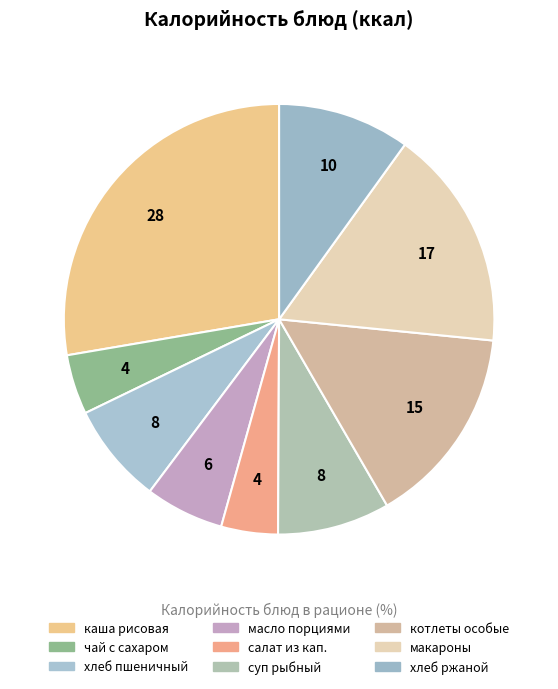

How many segments does this pie chart have?

9